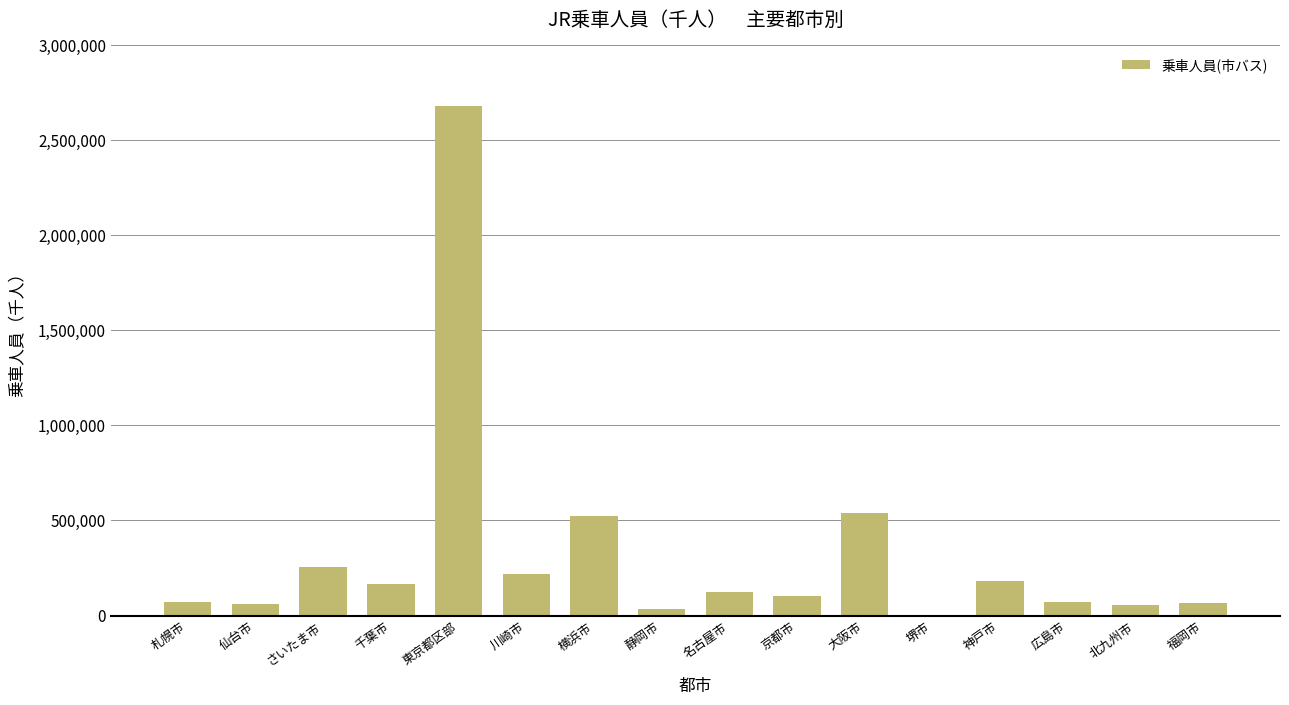

The value at 名古屋市 is 124695. True or false?

True